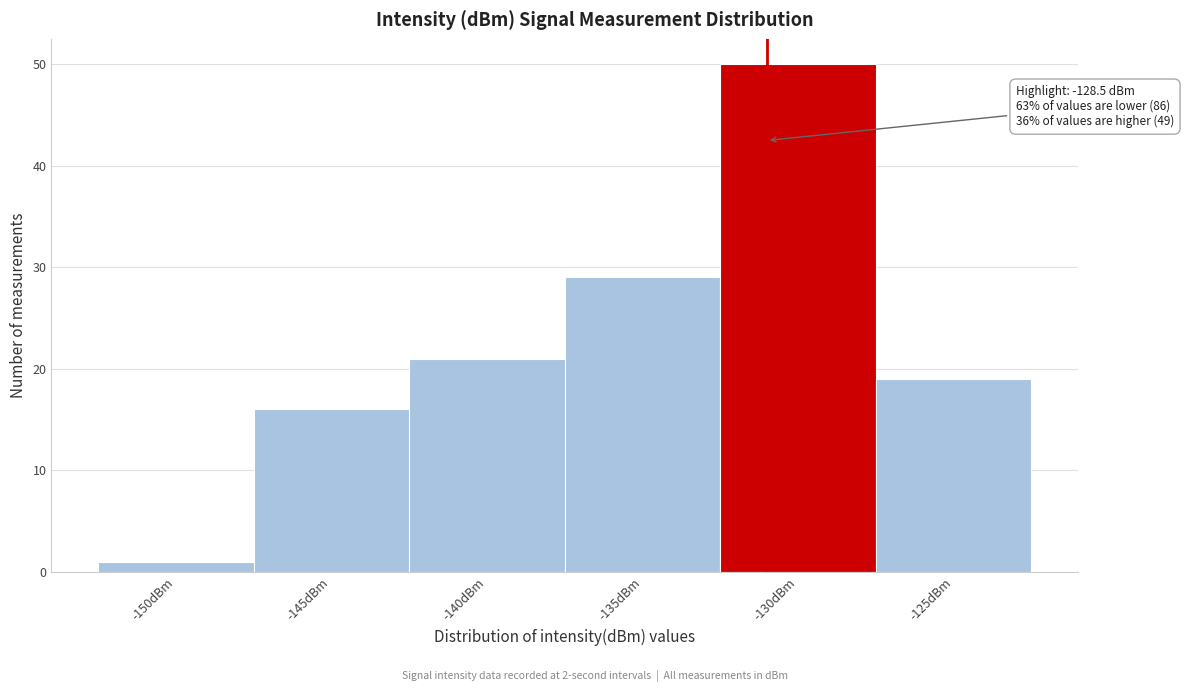

Reading left to right, extract all data points from this chart.

1	16	21	29	50	19